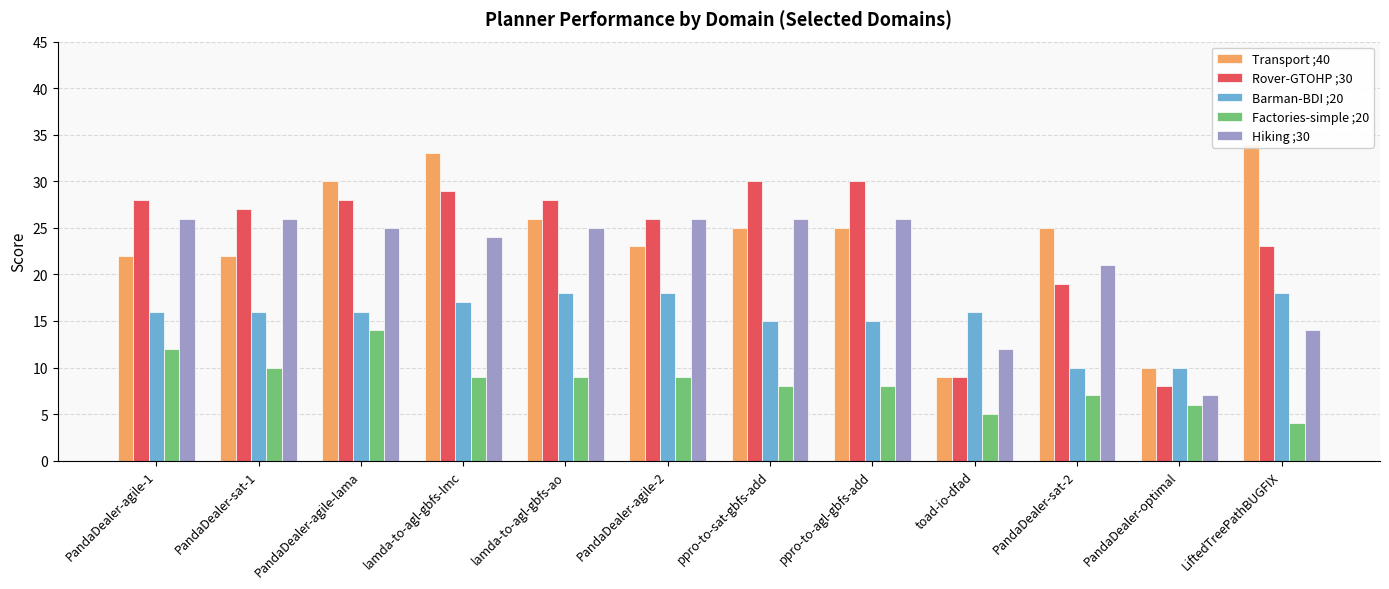

What is the minimum value shown in the chart?

4